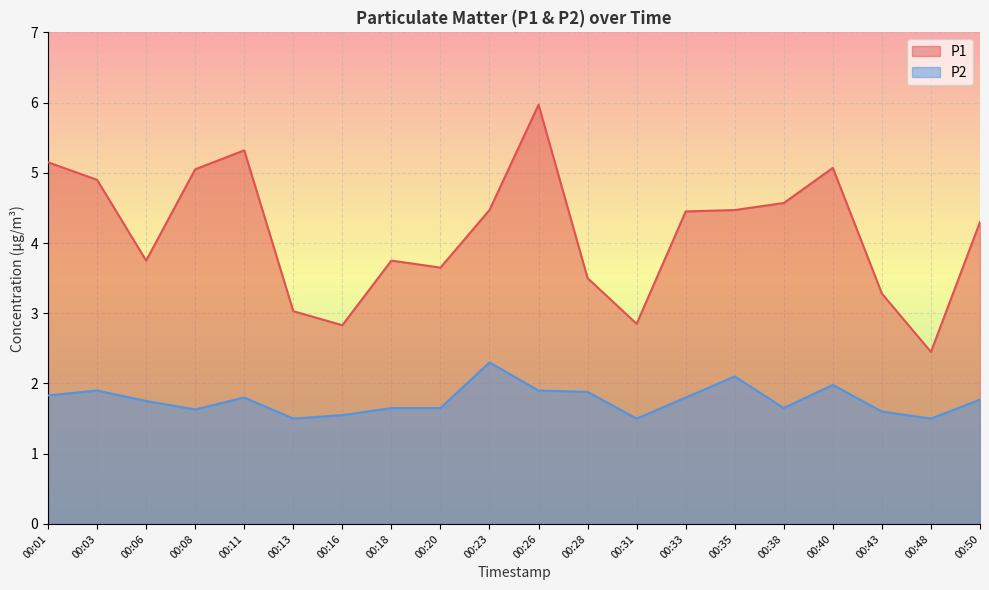

What is the difference between the P2 values at 00:13 and 00:40?

0.5